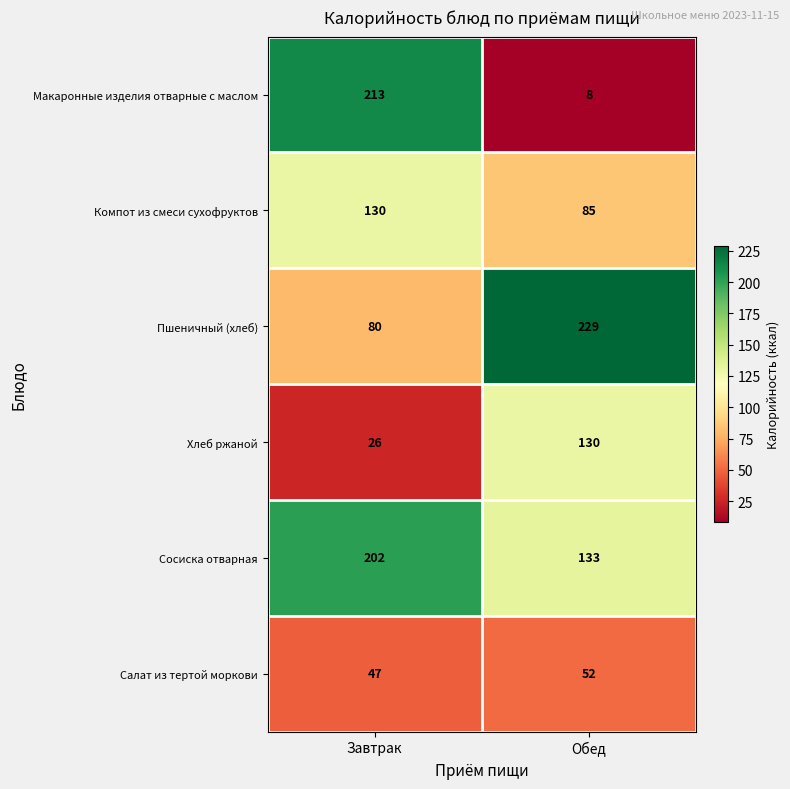

Reading left to right, extract all data points from this chart.

Макаронные изделия отварные с маслом: 213	8
Компот из смеси сухофруктов: 130	85
Пшеничный (хлеб): 80	229
Хлеб ржаной: 26	130
Сосиска отварная: 202	133
Салат из тертой моркови: 47	52